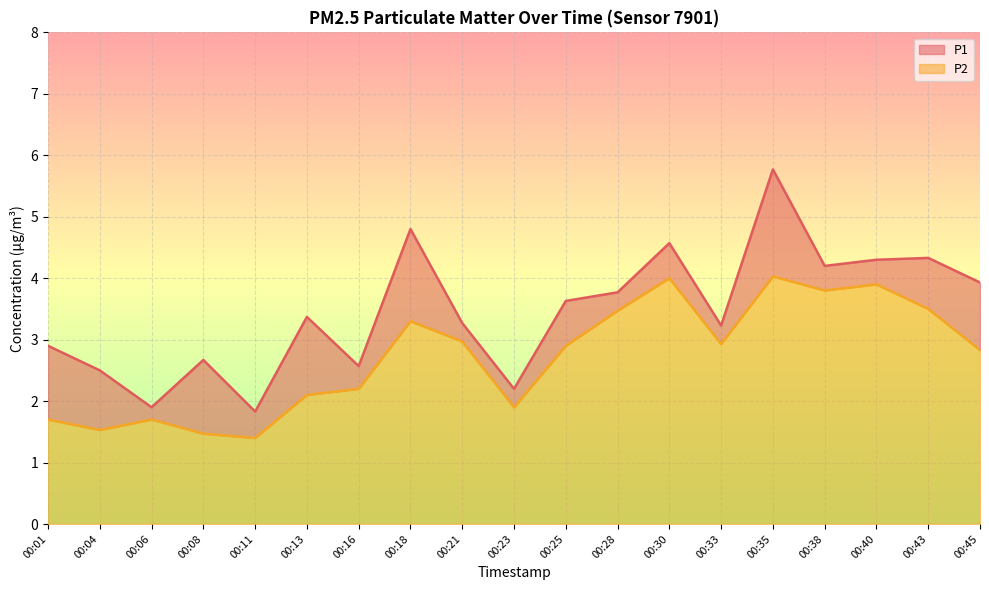

Reading left to right, what are all the values shown in this chart?

P1: 00:01=2.9	00:04=2.5	00:06=1.9	00:08=2.7	00:11=1.8	00:13=3.4	00:16=2.6	00:18=4.8	00:21=3.3	00:23=2.2	00:25=3.6	00:28=3.8	00:30=4.6	00:33=3.2	00:35=5.8	00:38=4.2	00:40=4.3	00:43=4.3	00:45=3.9
P2: 00:01=1.7	00:04=1.5	00:06=1.7	00:08=1.5	00:11=1.4	00:13=2.1	00:16=2.2	00:18=3.3	00:21=3.0	00:23=1.9	00:25=2.9	00:28=3.5	00:30=4.0	00:33=2.9	00:35=4.0	00:38=3.8	00:40=3.9	00:43=3.5	00:45=2.8